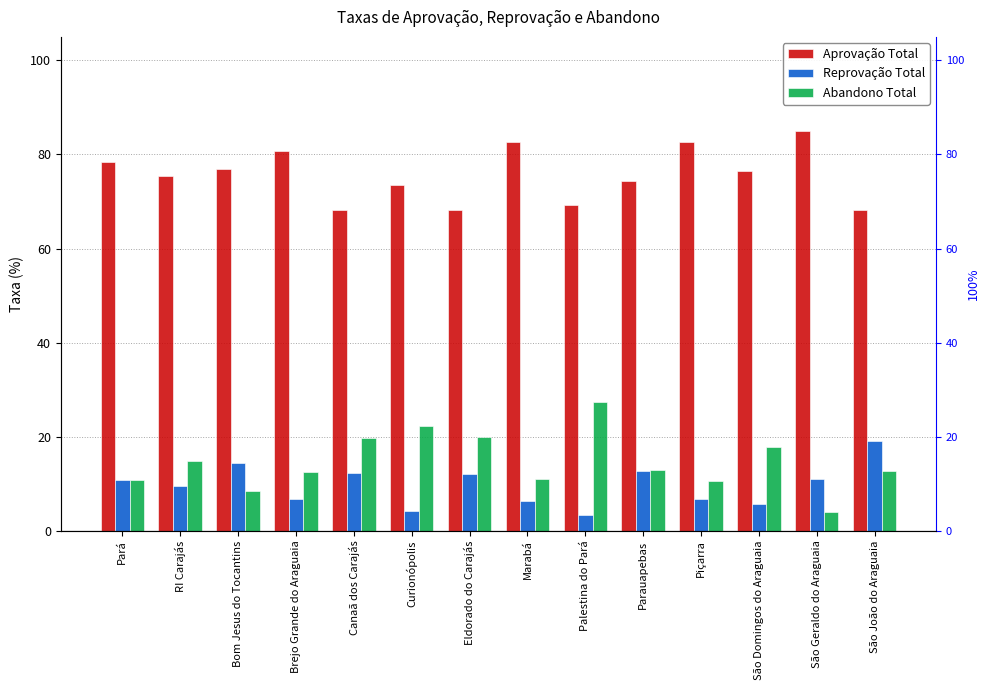

What is the value of the Aprovação Total bar at the 13th from the left?

84.9